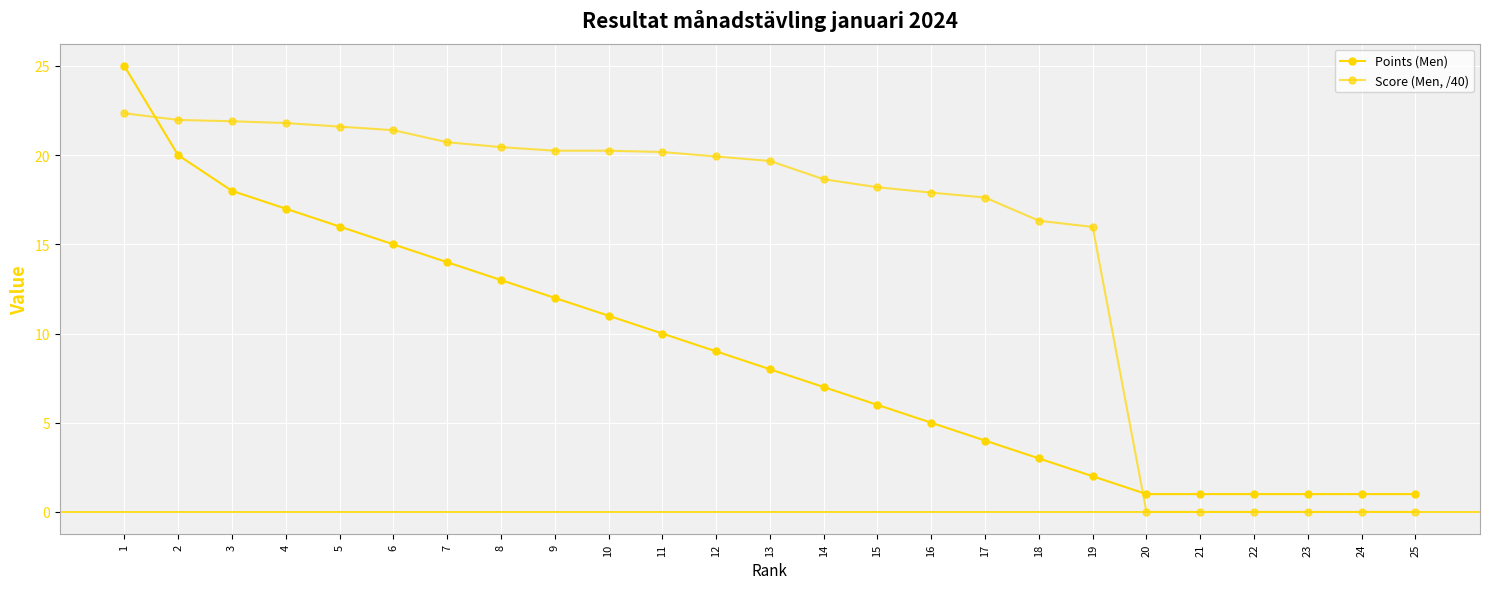

Between 8 and 24, which series saw the biggest shift?

Score (Men, /40)